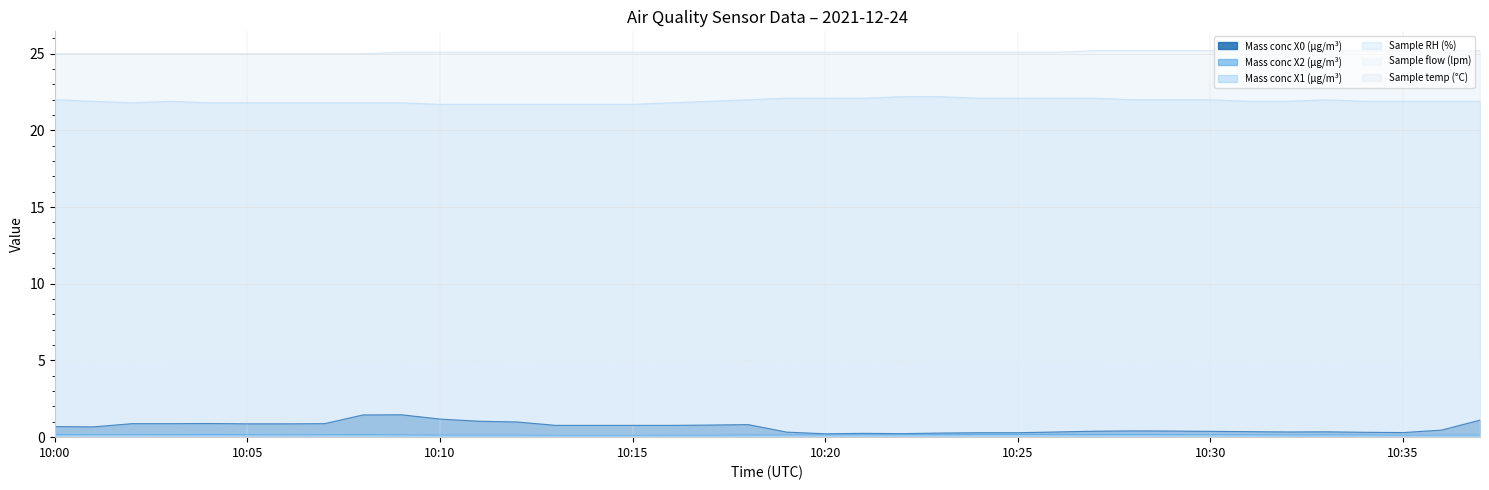

At which category is the sum across all series the highest?

10:09